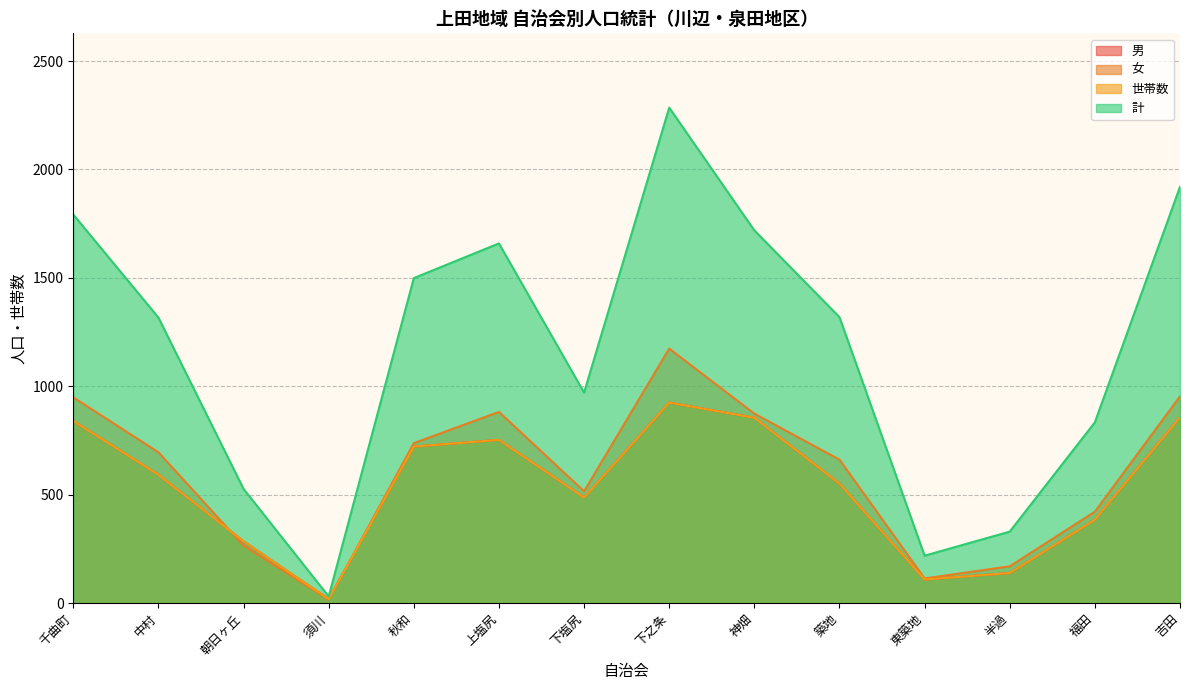

Between 上塩尻 and 吉田, which series saw the biggest shift?

計